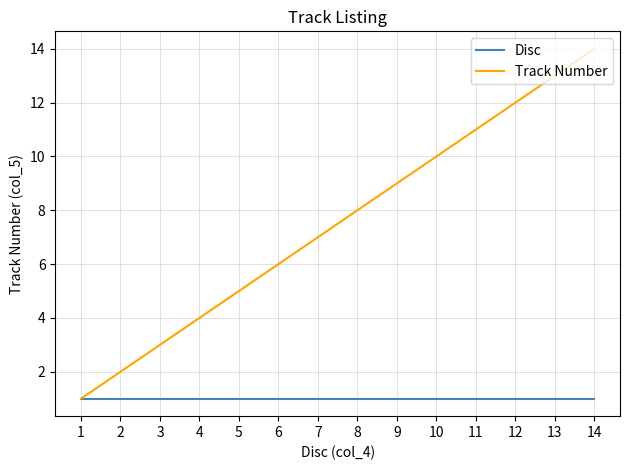

The value of Track Number at 8 is 12. True or false?

False